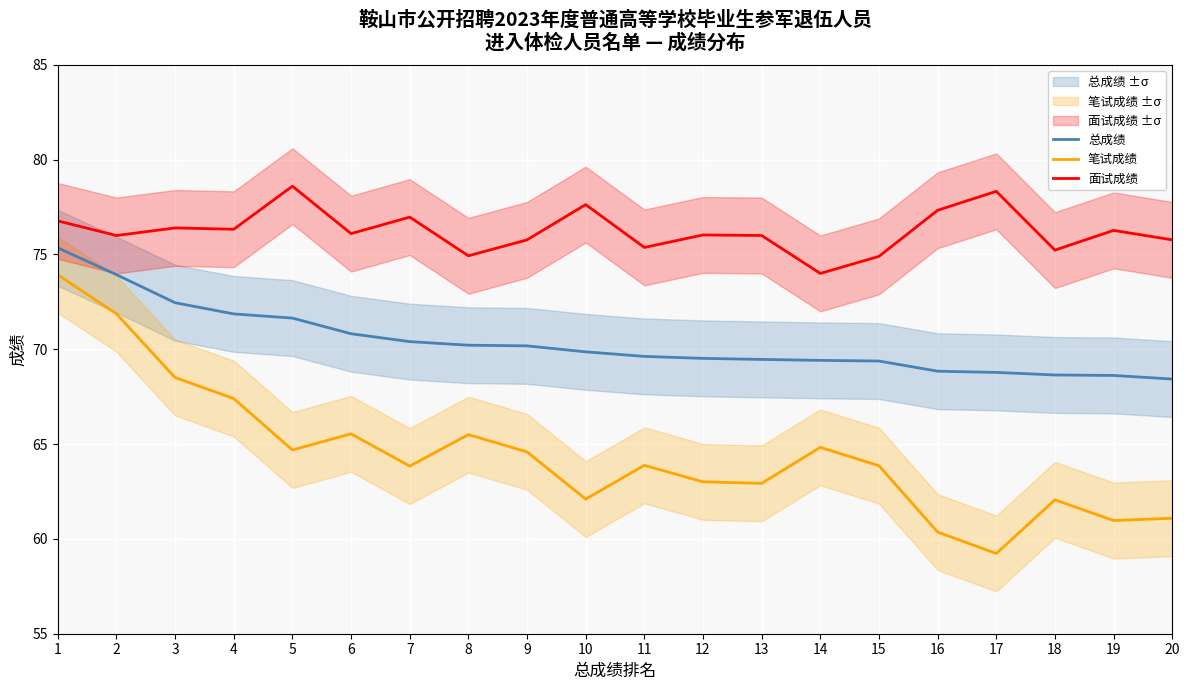

What is the greatest value displayed?

78.6